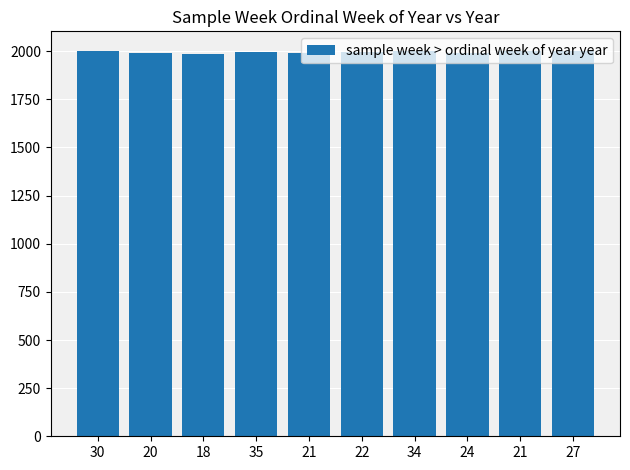

Count the number of data series in this chart.

1